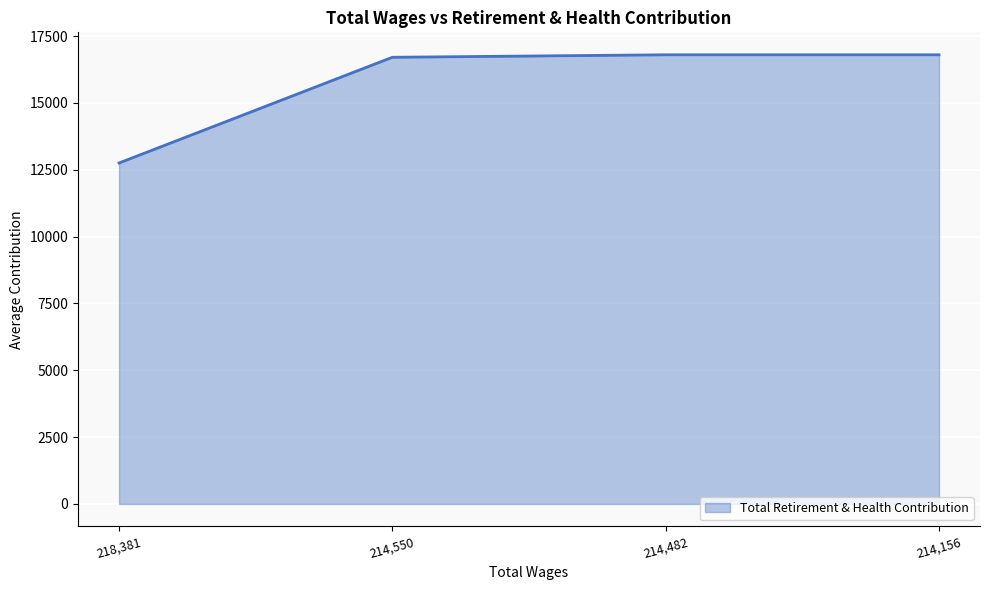

Reading right to left, extract all data points from this chart.

16799	16799	16706	12752